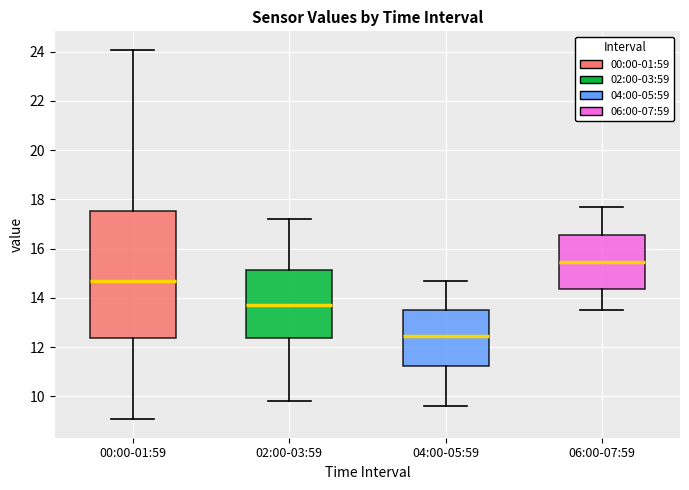

Reading left to right, read every box against the y-axis: the position of its median line, the range the box covers, and the ends of its whiskers. The values are not printed on the chart, so give them approximately, as read against the axis.

00:00-01:59: median 14.8, box 12.4 to 17.6, whiskers 9.0 to 24.0
02:00-03:59: median 13.8, box 12.4 to 15.2, whiskers 9.8 to 17.2
04:00-05:59: median 12.4, box 11.2 to 13.6, whiskers 9.6 to 14.8
06:00-07:59: median 15.4, box 14.4 to 16.6, whiskers 13.6 to 17.8